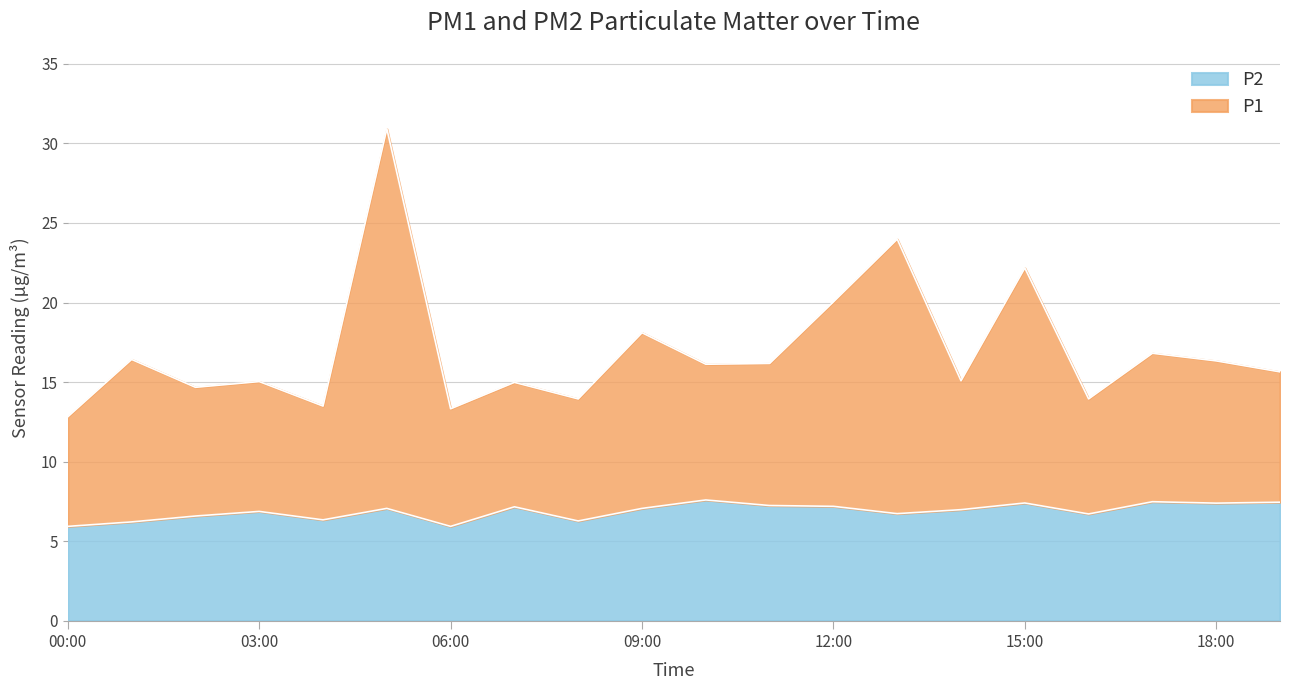

What is the difference between the maximum and minimum values in the P2 series?

1.7